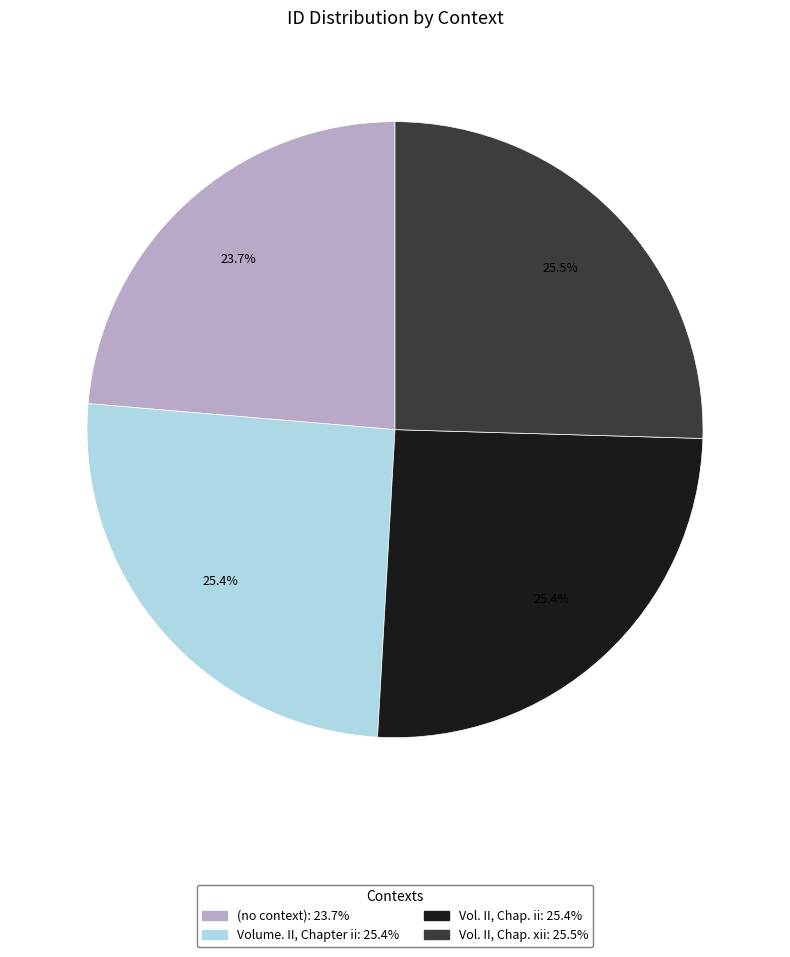

Approximately how many times larger is the value at Vol. II, Chap. ii compared to (no context)?

1.1